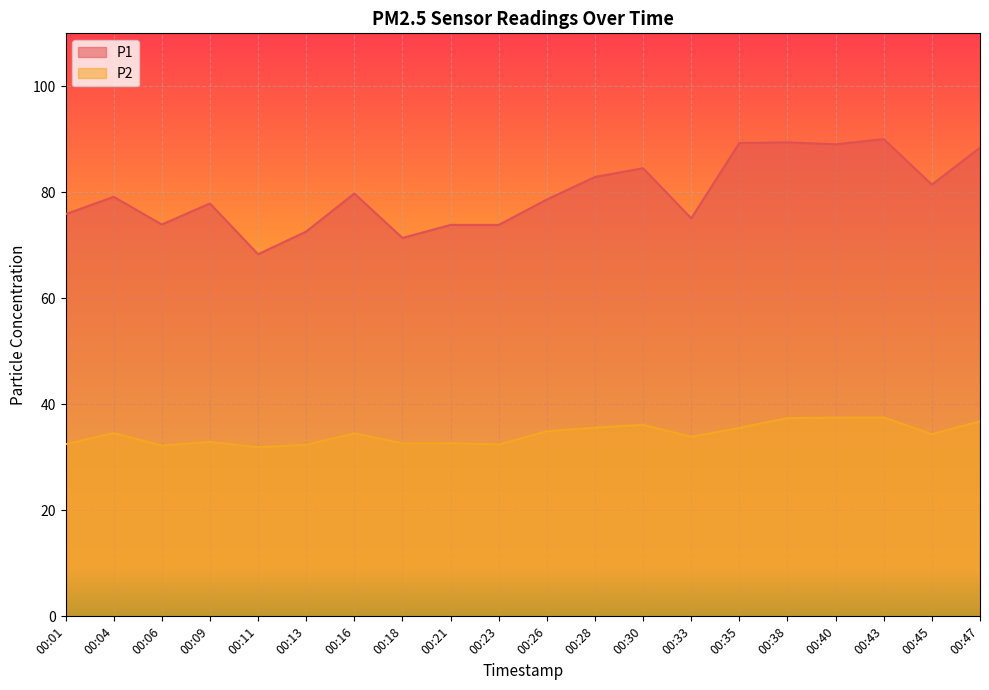

How many values in the P2 series are below 34?

9